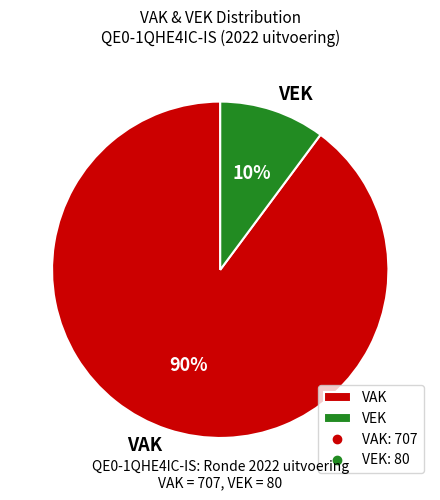

Is there a majority slice in this chart?

Yes